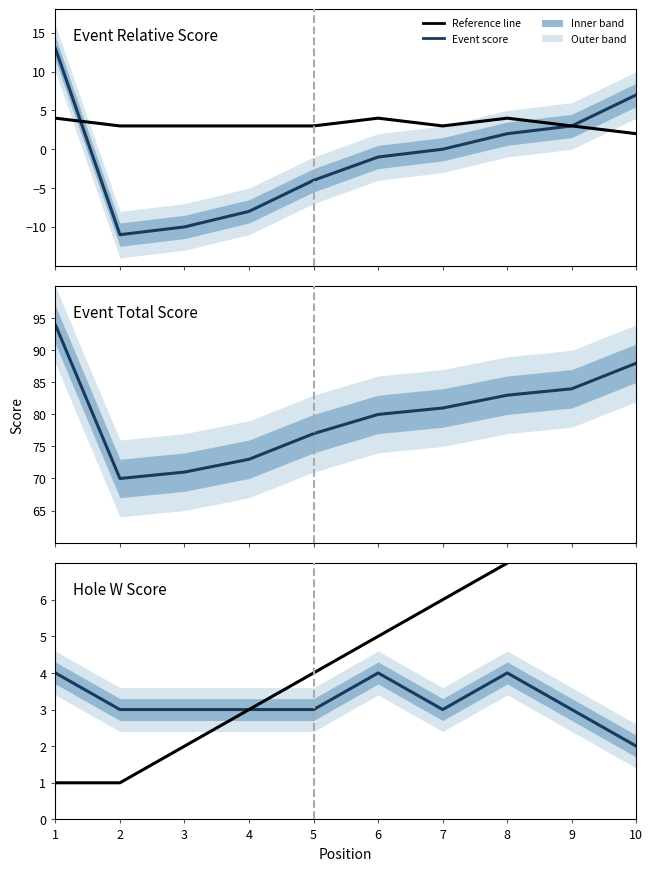

Reading right to left, what are all the values shown in this chart?

event score: 2	3	4	3	4	3	3	3	3	4
reference: 9	8	7	6	5	4	3	2	1	1